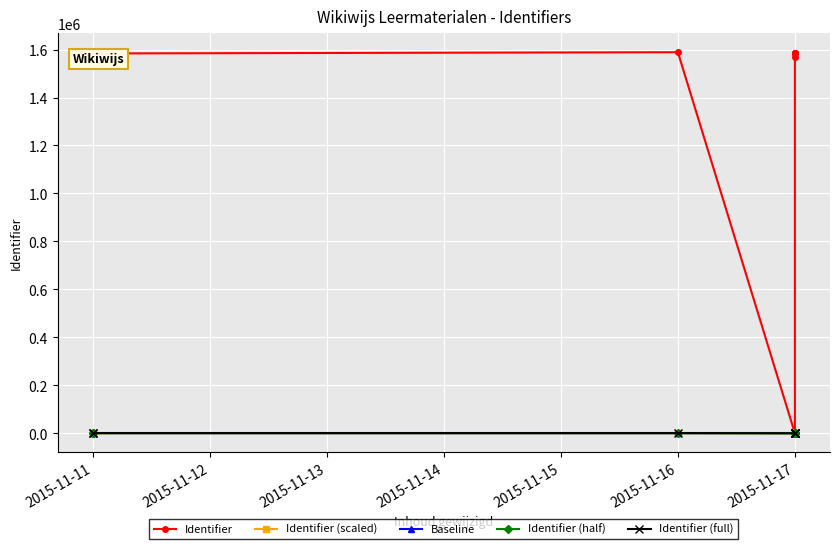

True or false: Baseline and Identifier (full) intersect in this chart.

False